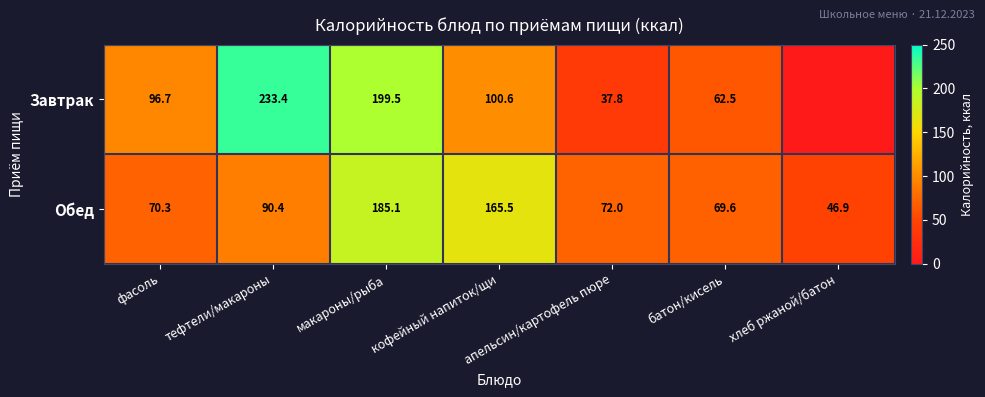

What is the total value across all series at апельсин/картофель пюре?

109.8